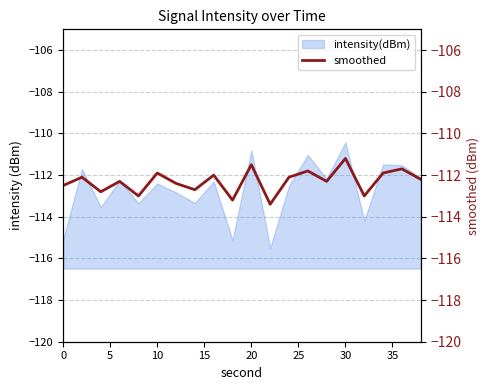

The value at 0 is -147.7. True or false?

False